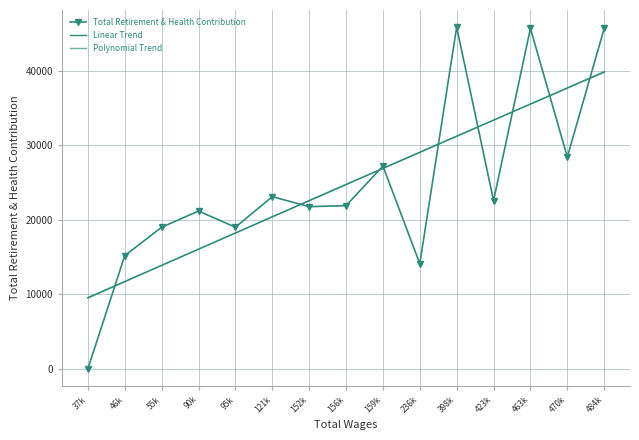

The value of Polynomial Trend at 156k is 24769.4. True or false?

True